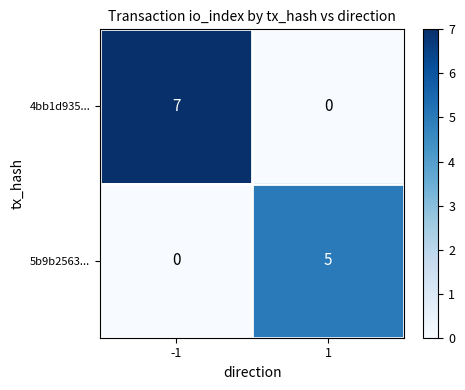

What is the average value of the 4bb1d935... series?

4